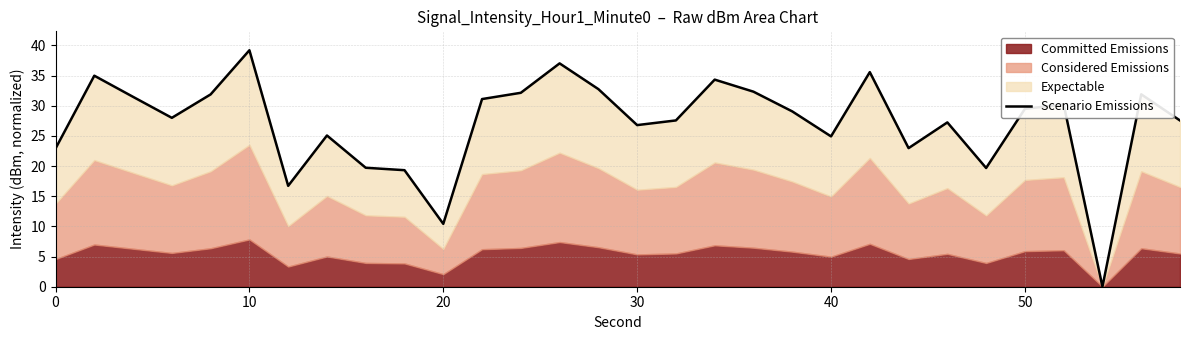

Between 10 and 20, which is larger?

10